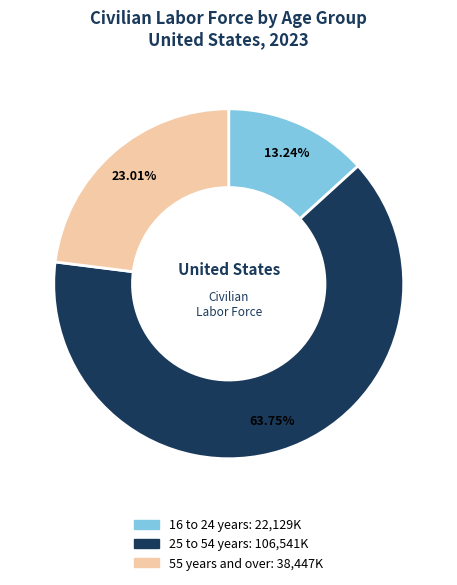

Is it true that 55 years and over is 38% of the pie?

False